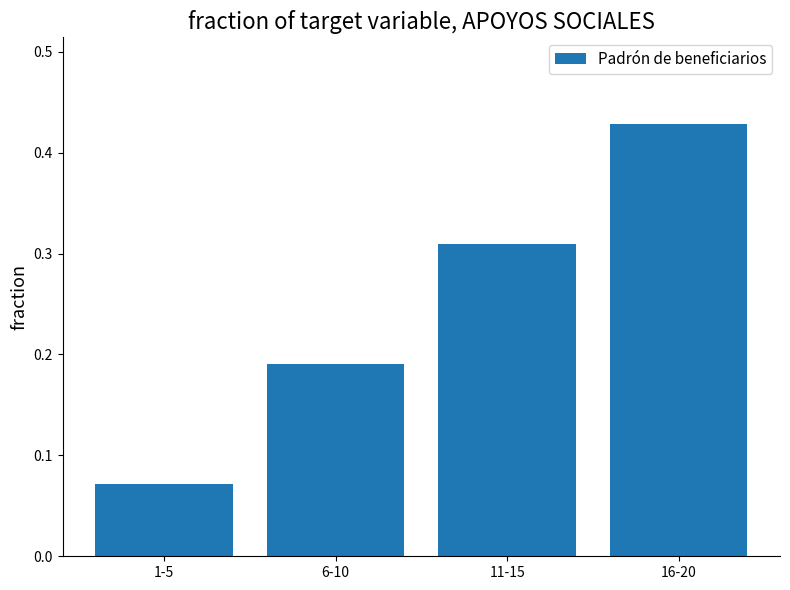

How many bars are there in total?

4